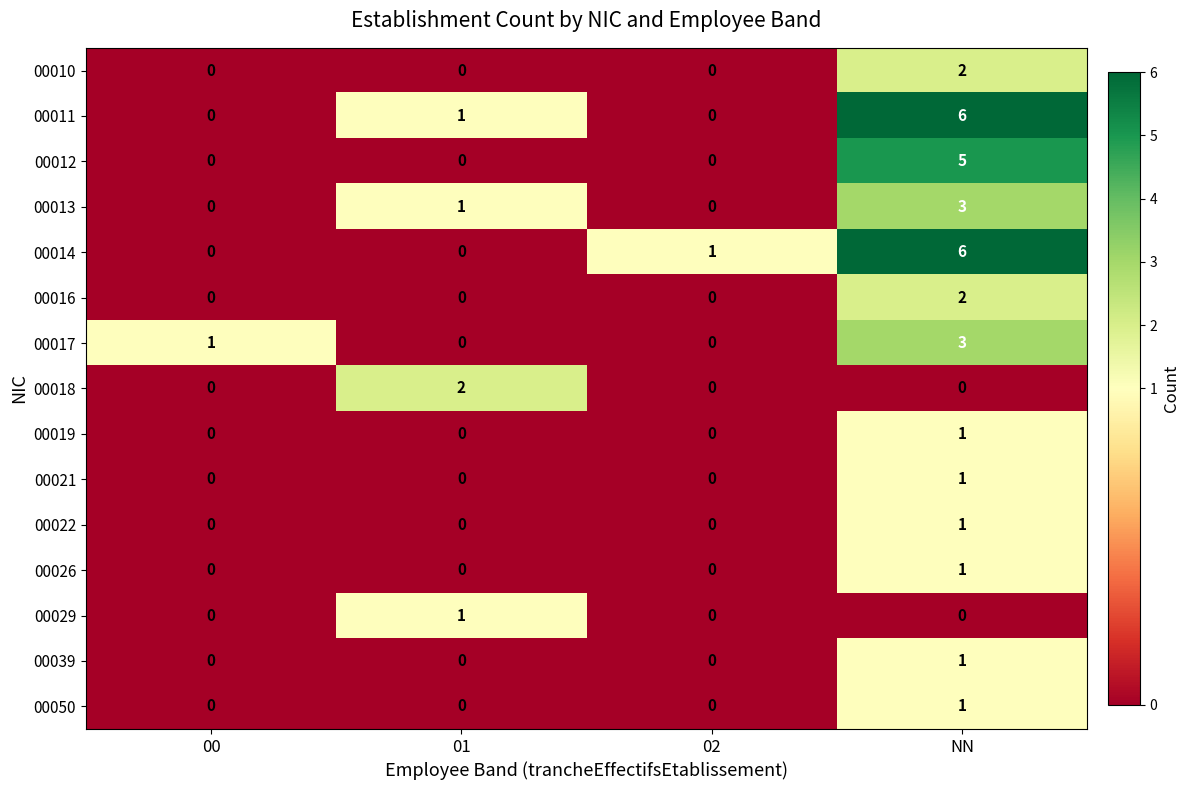

What is the sum of all 00011 values?

7